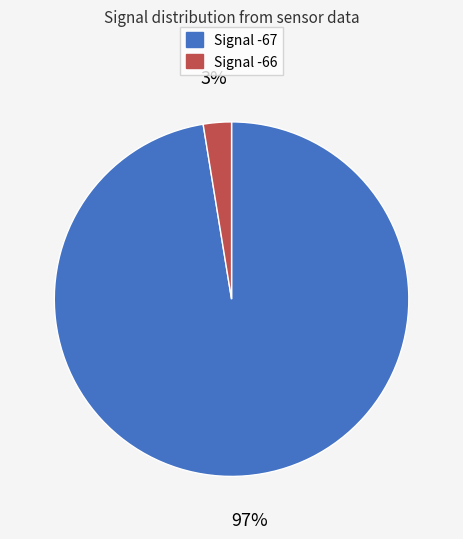

To the nearest percent, what is the average slice percentage?

50%